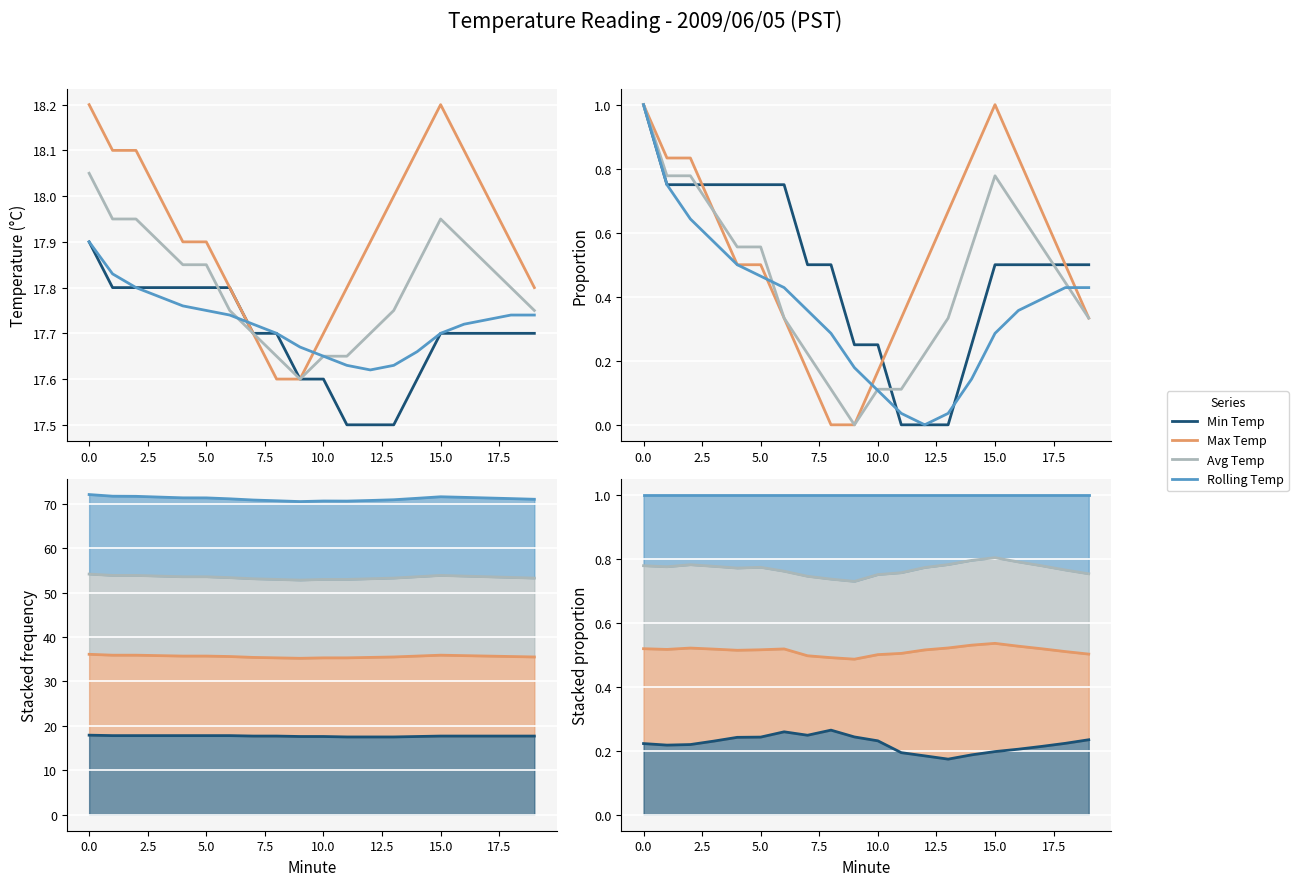

Which series has the widest spread of values?

Min Temp